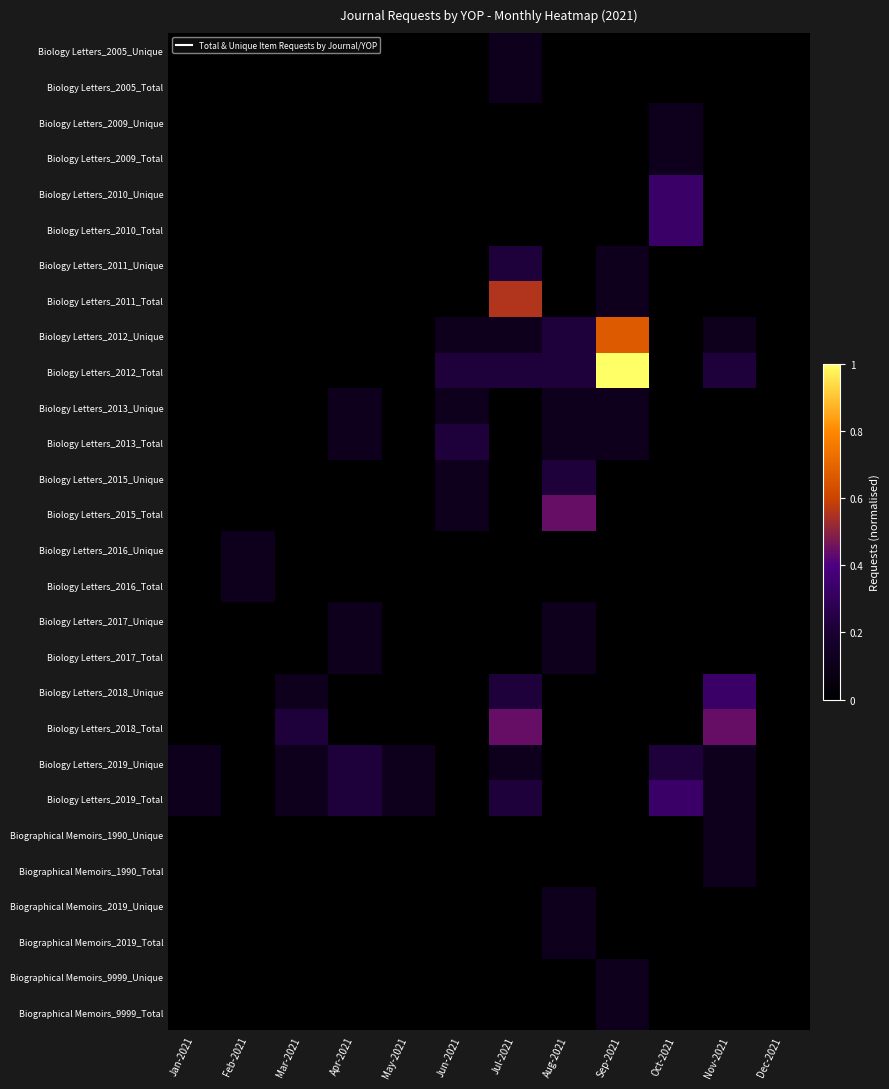

What is the greatest value displayed?

1.0